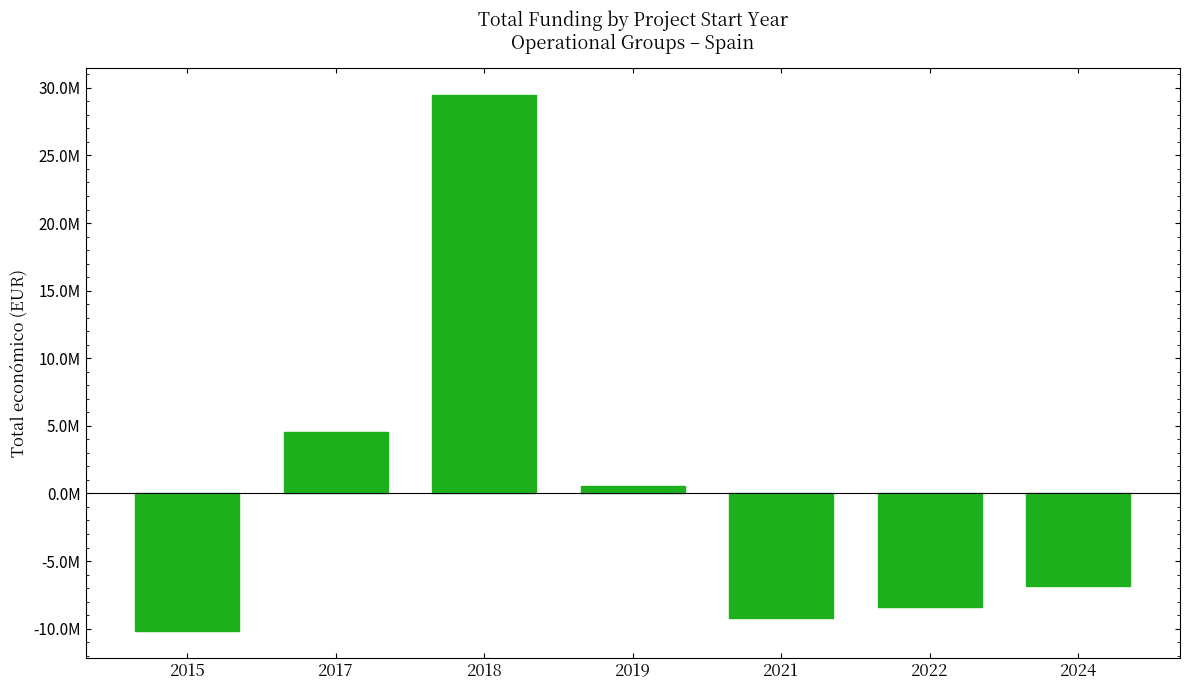

Reading left to right, list all the values displayed in this chart.

-10163678.7	4567008.3	29472339.3	568119.3	-9204241.7	-8424108.7	-6815437.7